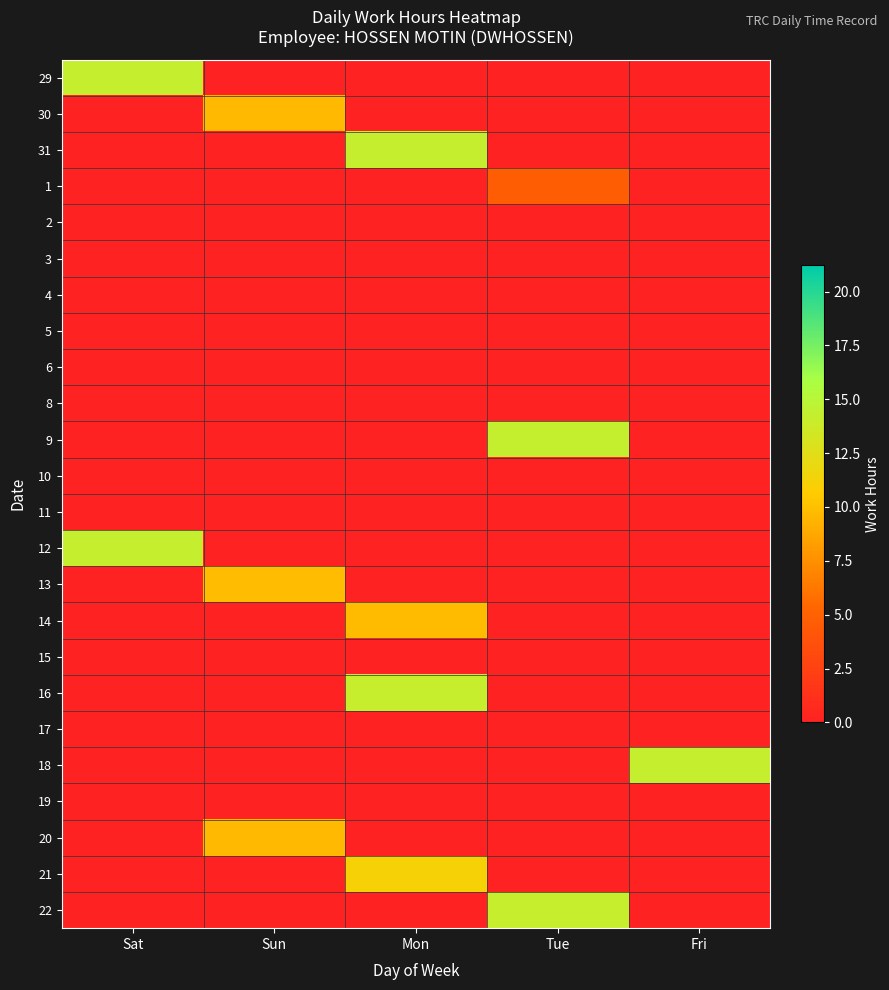

Reading right to left, transcribe all the data shown in this chart.

29: Fri=0.0	Tue=0.0	Mon=0.0	Sun=0.0	Sat=14.2
30: Fri=0.0	Tue=0.0	Mon=0.0	Sun=9.7	Sat=0.0
31: Fri=0.0	Tue=0.0	Mon=14.2	Sun=0.0	Sat=0.0
1: Fri=0.0	Tue=4.7	Mon=0.0	Sun=0.0	Sat=0.0
2: Fri=0.0	Tue=0.0	Mon=0.0	Sun=0.0	Sat=0.0
3: Fri=0.0	Tue=0.0	Mon=0.0	Sun=0.0	Sat=0.0
4: Fri=0.0	Tue=0.0	Mon=0.0	Sun=0.0	Sat=0.0
5: Fri=0.0	Tue=0.0	Mon=0.0	Sun=0.0	Sat=0.0
6: Fri=0.0	Tue=0.0	Mon=0.0	Sun=0.0	Sat=0.0
8: Fri=0.0	Tue=0.0	Mon=0.0	Sun=0.0	Sat=0.0
9: Fri=0.0	Tue=14.3	Mon=0.0	Sun=0.0	Sat=0.0
10: Fri=0.0	Tue=0.0	Mon=0.0	Sun=0.0	Sat=0.0
11: Fri=0.0	Tue=0.0	Mon=0.0	Sun=0.0	Sat=0.0
12: Fri=0.0	Tue=0.0	Mon=0.0	Sun=0.0	Sat=14.2
13: Fri=0.0	Tue=0.0	Mon=0.0	Sun=9.8	Sat=0.0
14: Fri=0.0	Tue=0.0	Mon=9.7	Sun=0.0	Sat=0.0
15: Fri=0.0	Tue=0.0	Mon=0.0	Sun=0.0	Sat=0.0
16: Fri=0.0	Tue=0.0	Mon=14.1	Sun=0.0	Sat=0.0
17: Fri=0.0	Tue=0.0	Mon=0.0	Sun=0.0	Sat=0.0
18: Fri=14.2	Tue=0.0	Mon=0.0	Sun=0.0	Sat=0.0
19: Fri=0.0	Tue=0.0	Mon=0.0	Sun=0.0	Sat=0.0
20: Fri=0.0	Tue=0.0	Mon=0.0	Sun=9.7	Sat=0.0
21: Fri=0.0	Tue=0.0	Mon=11.1	Sun=0.0	Sat=0.0
22: Fri=0.0	Tue=14.1	Mon=0.0	Sun=0.0	Sat=0.0